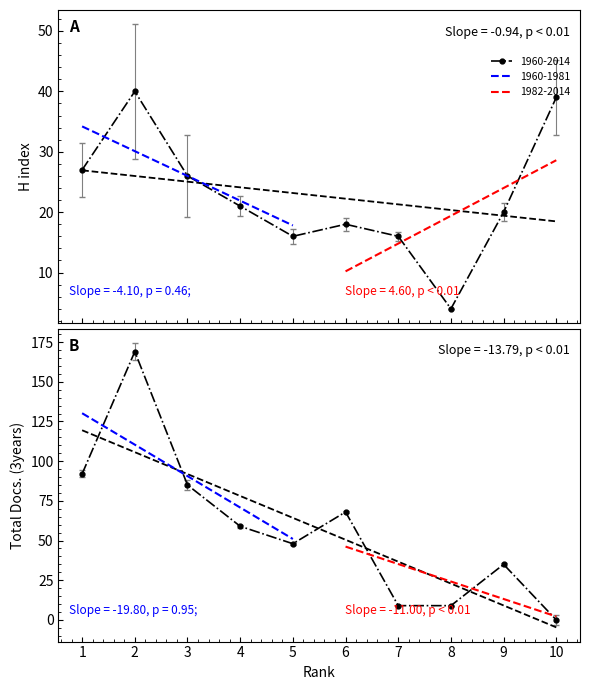

Reading left to right, transcribe all the data shown in this chart.

H index: 1=27	2=40	3=26	4=21	5=16	6=18	7=16	8=4	9=20	10=39
Total Docs. (3years): 1=92	2=169	3=85	4=59	5=48	6=68	7=9	8=9	9=35	10=0